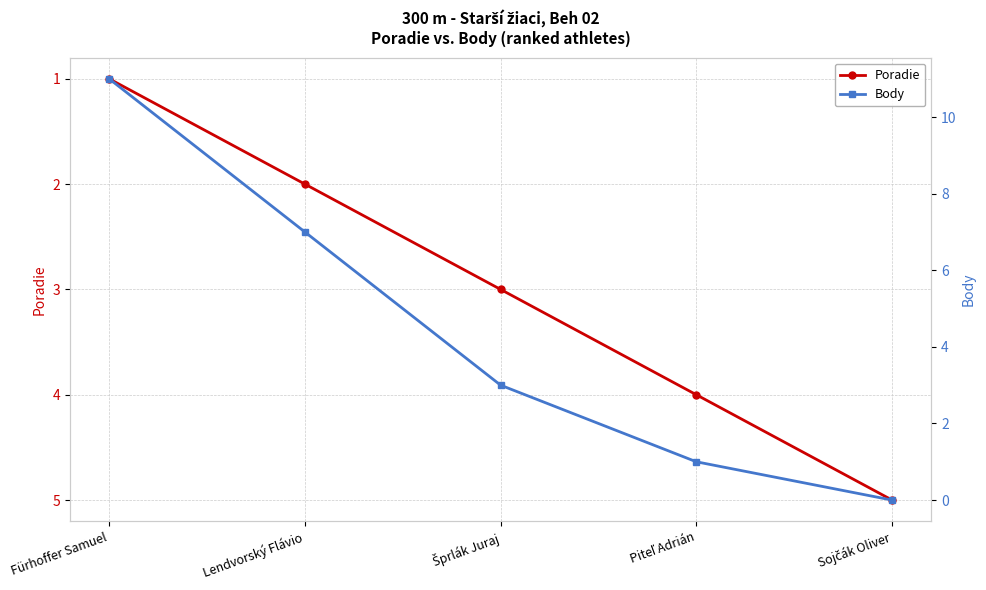

True or false: Poradie has more than 0 interior local peaks.

False